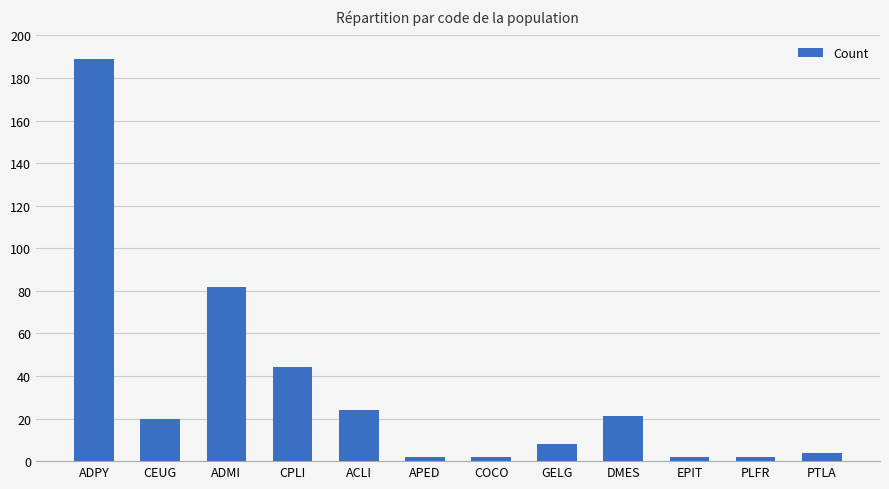

What is the difference between the second highest and minimum values?

80